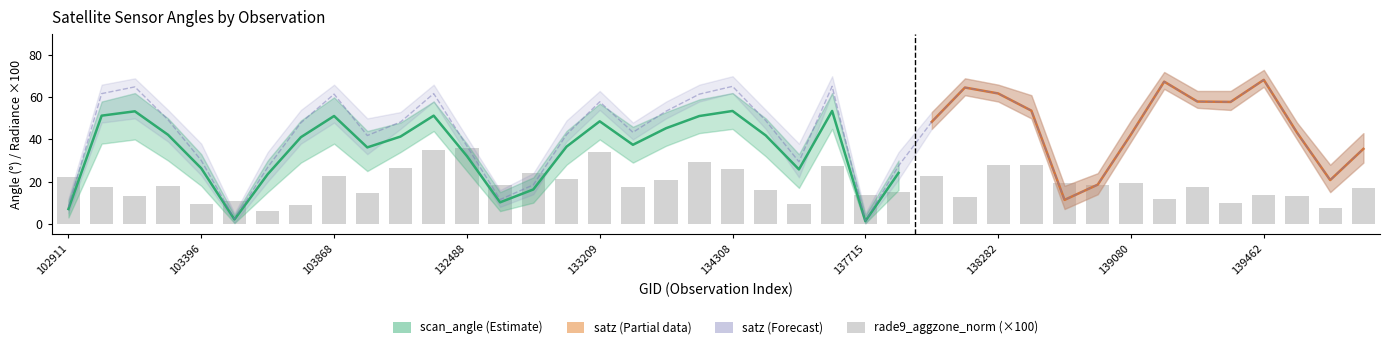

What is the difference between the satz values at 139080 and 139672?

21.7